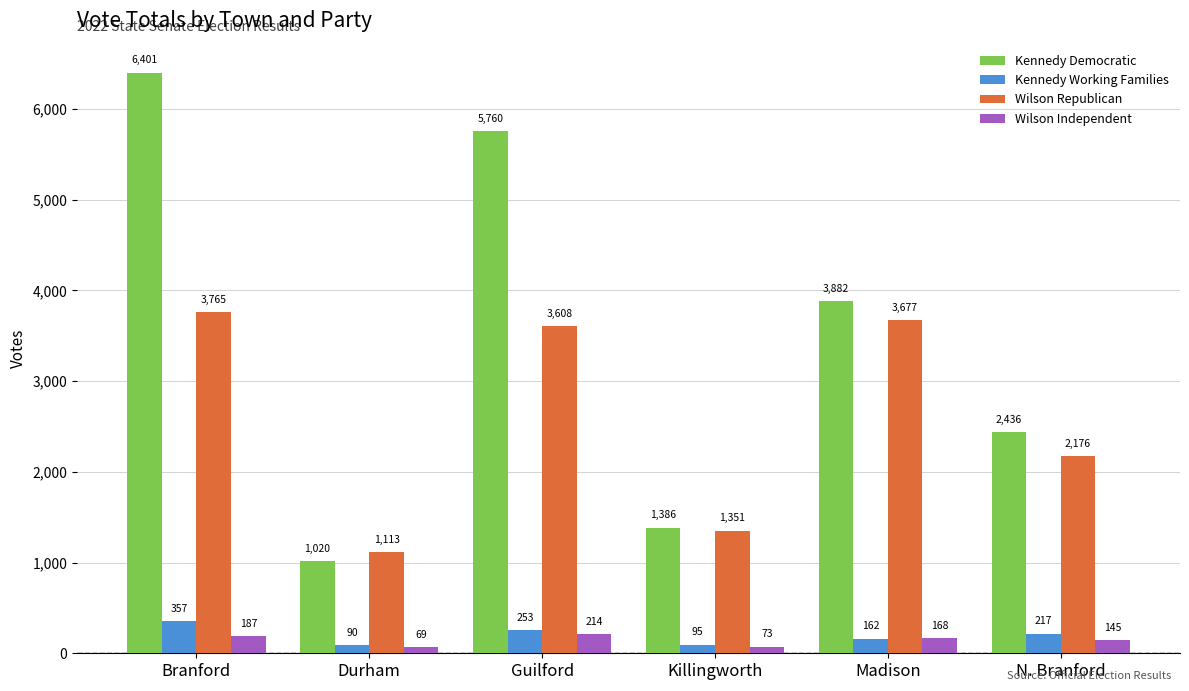

Which series changed the most between Guilford and Madison?

Kennedy Democratic